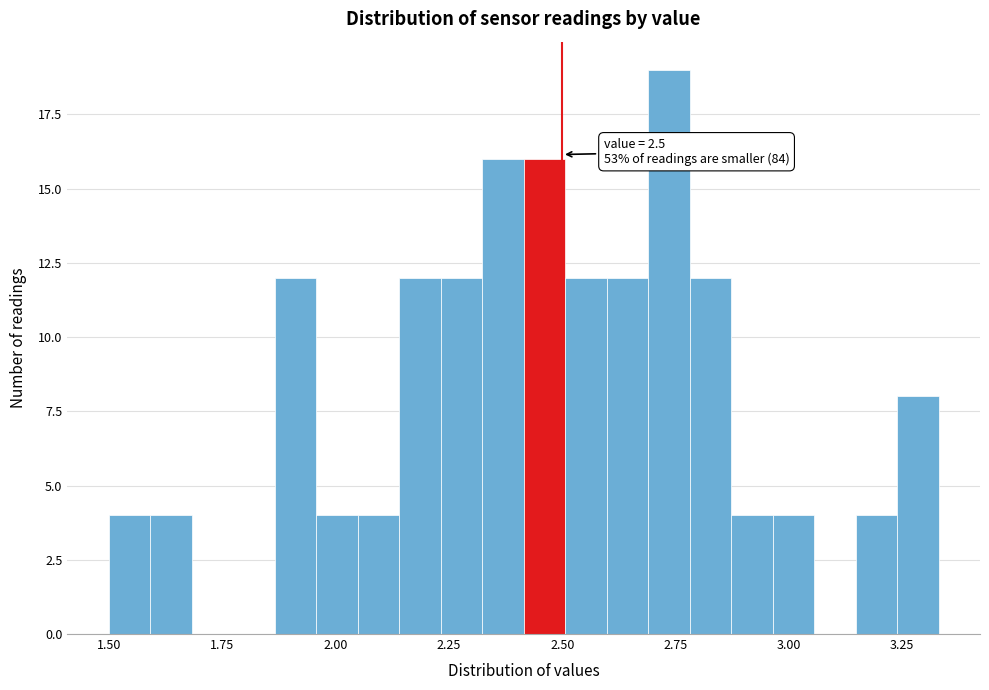

Read against the x-axis, roughly where is the centre of the tallest bar?

2.75